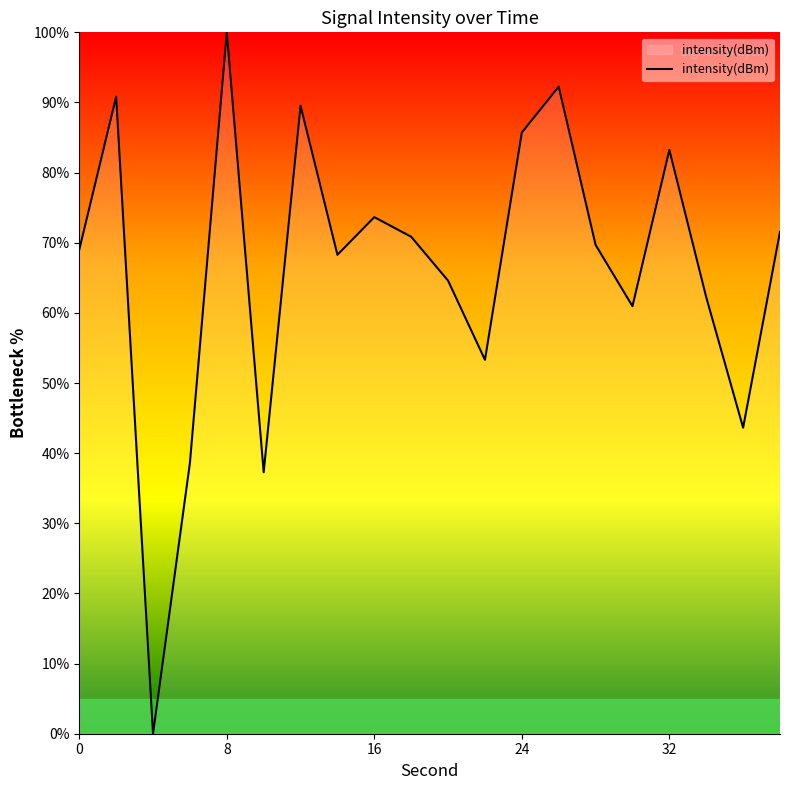

What is the difference between the maximum and minimum values?

100.0